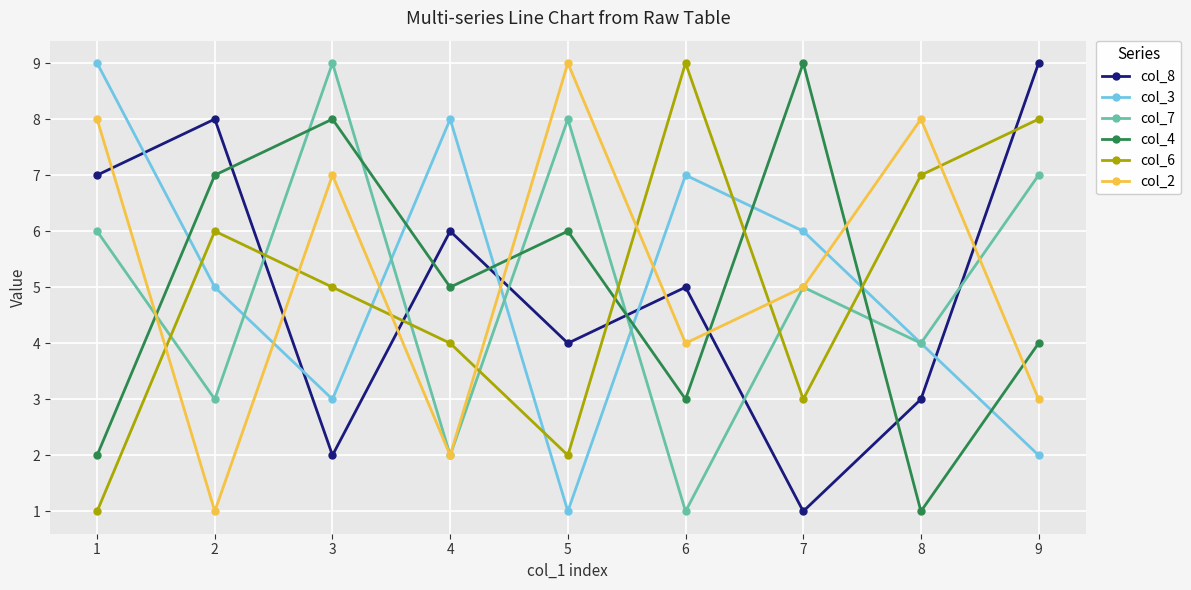

What is the spread (max minus min) of values at 2?

7